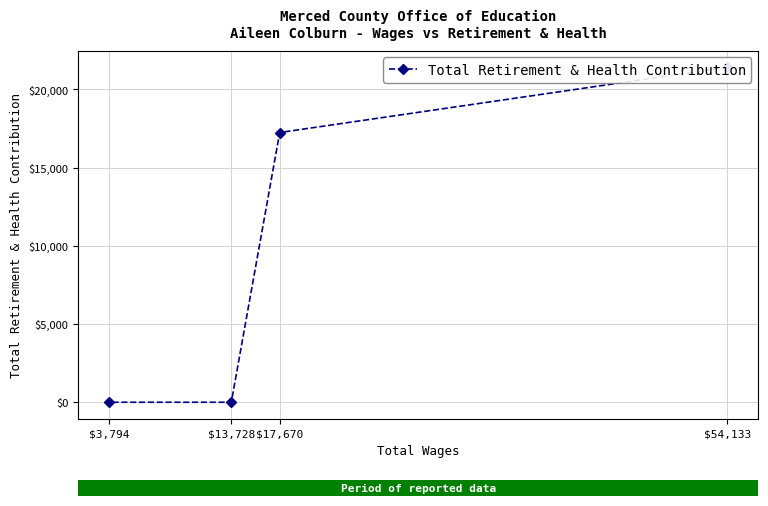

List the labels in order of value, smallest first.

$13,728, $3,794, $17,670, $54,133